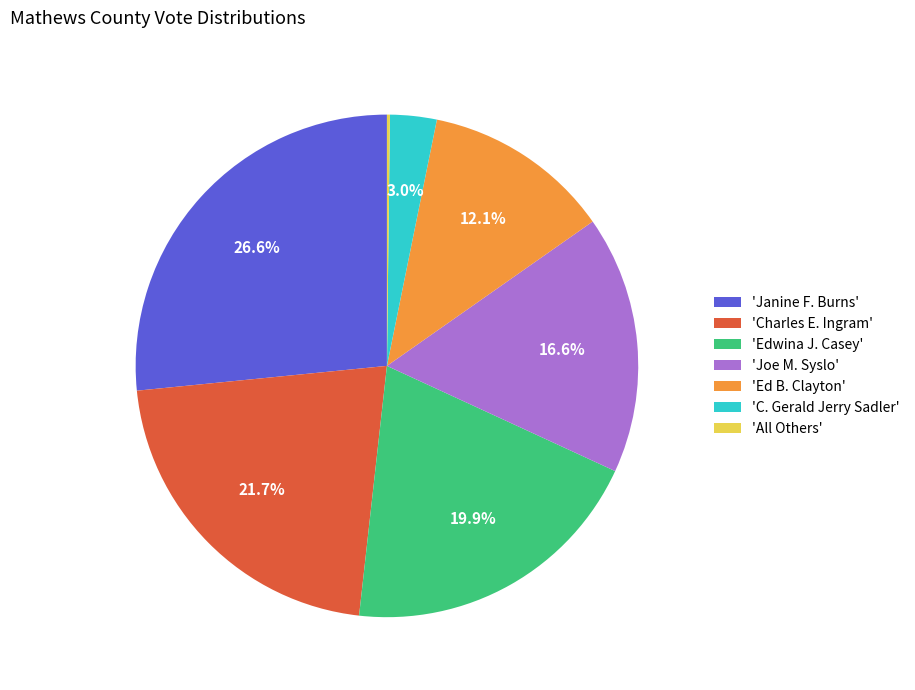

Which has a higher value, 'Ed B. Clayton' or 'Joe M. Syslo'?

'Joe M. Syslo'